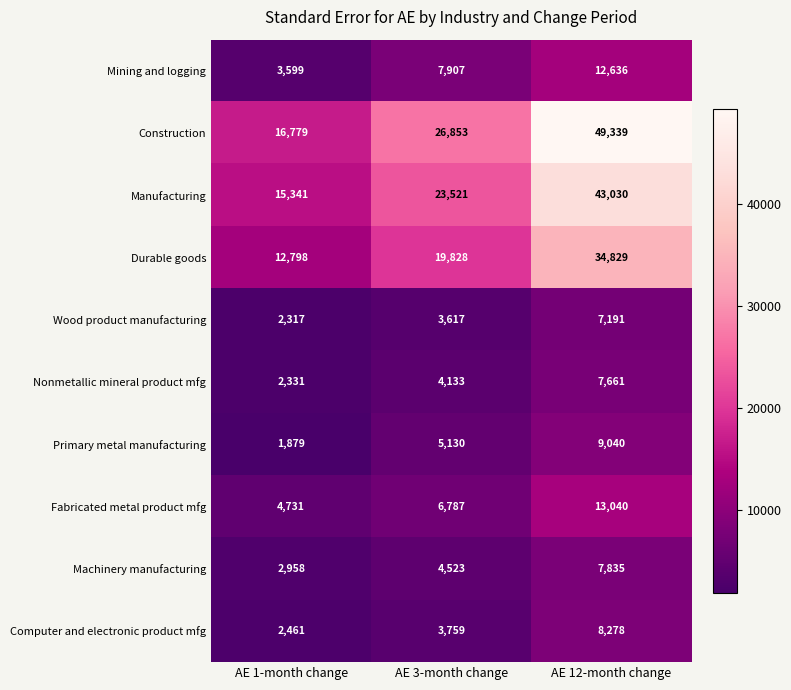

Where is Nonmetallic mineral product mfg nearest to the value 4996?

AE 3-month change